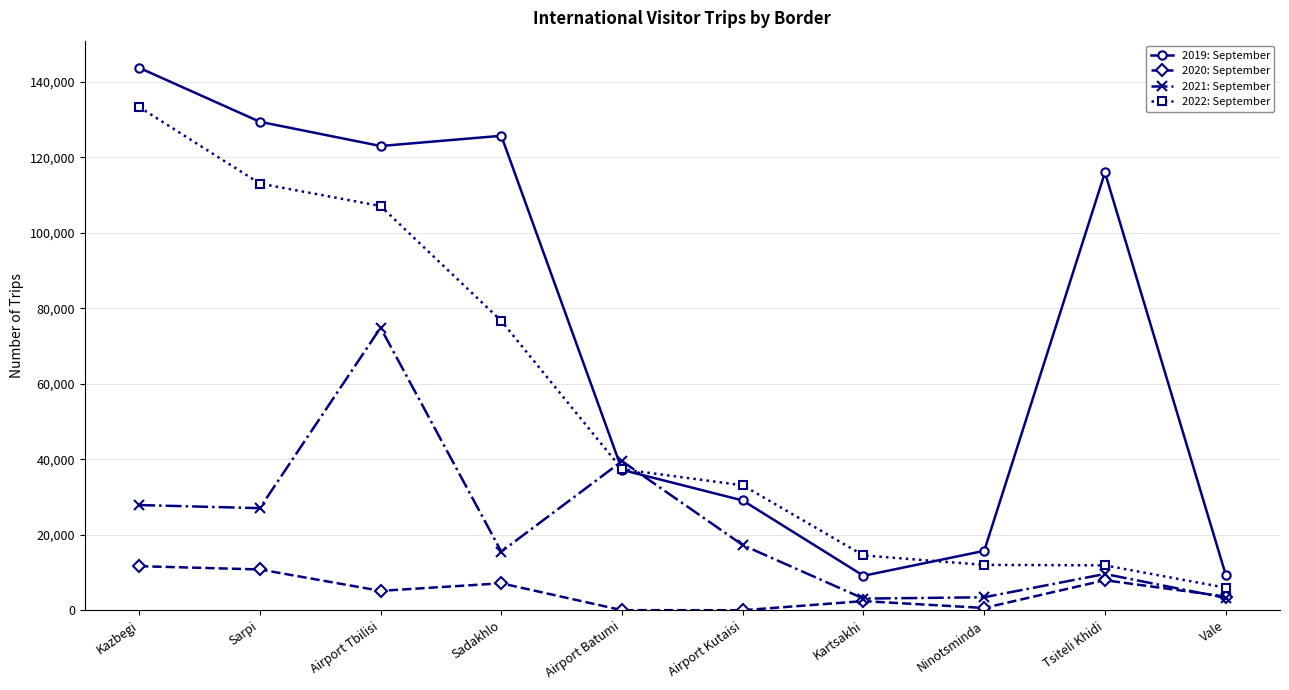

How many lines are shown in the chart?

4